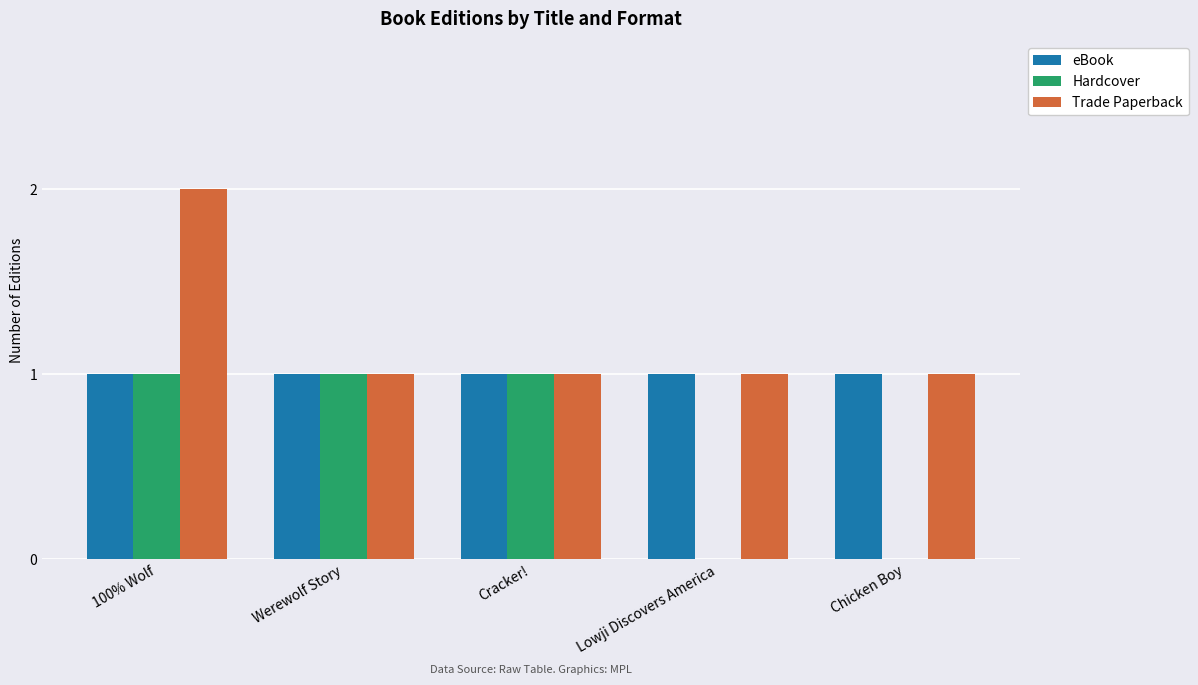

True or false: Hardcover has a value of 1 at 100% Wolf.

True